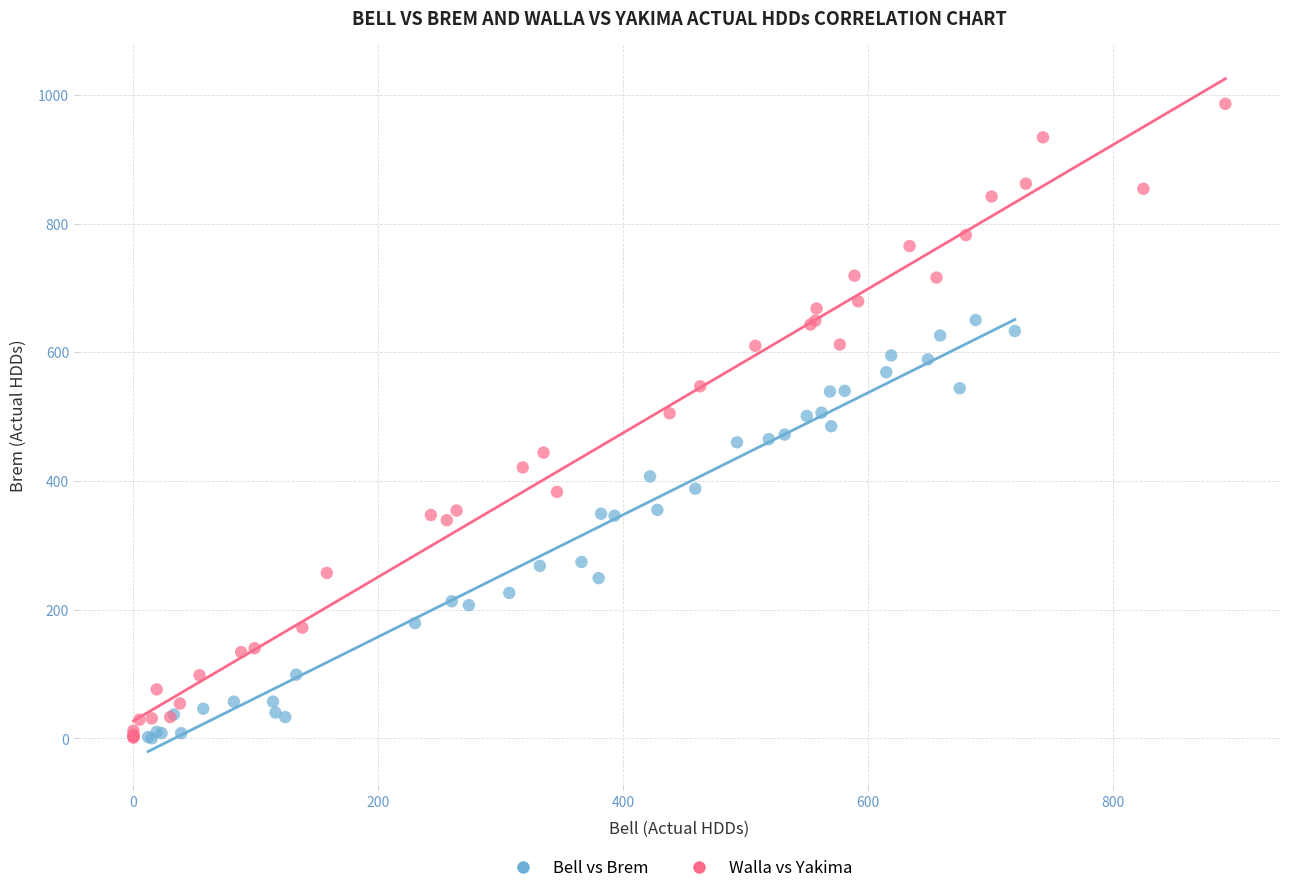

Which series has the largest Y range (max minus min)?

Walla vs Yakima